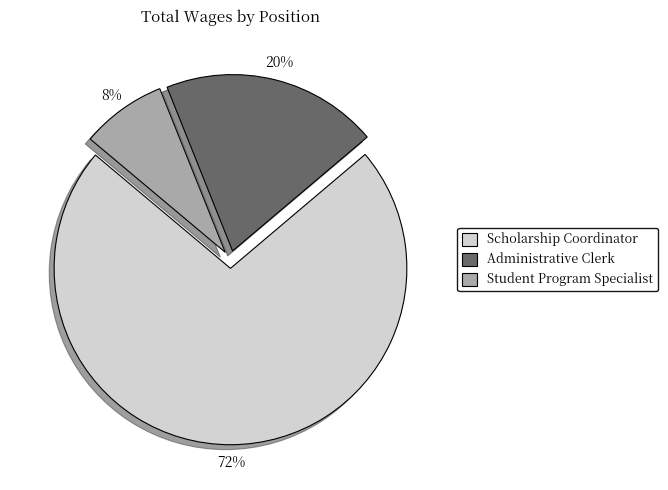

Is it true that Scholarship Coordinator is 84% of the pie?

False